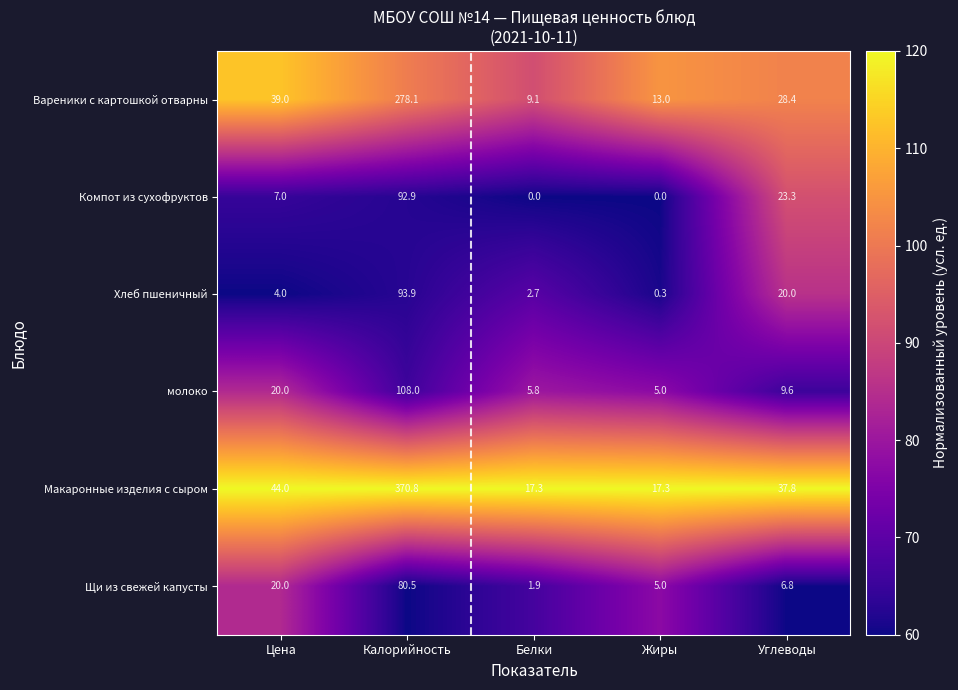

At which label does молоко first exceed 9?

Цена